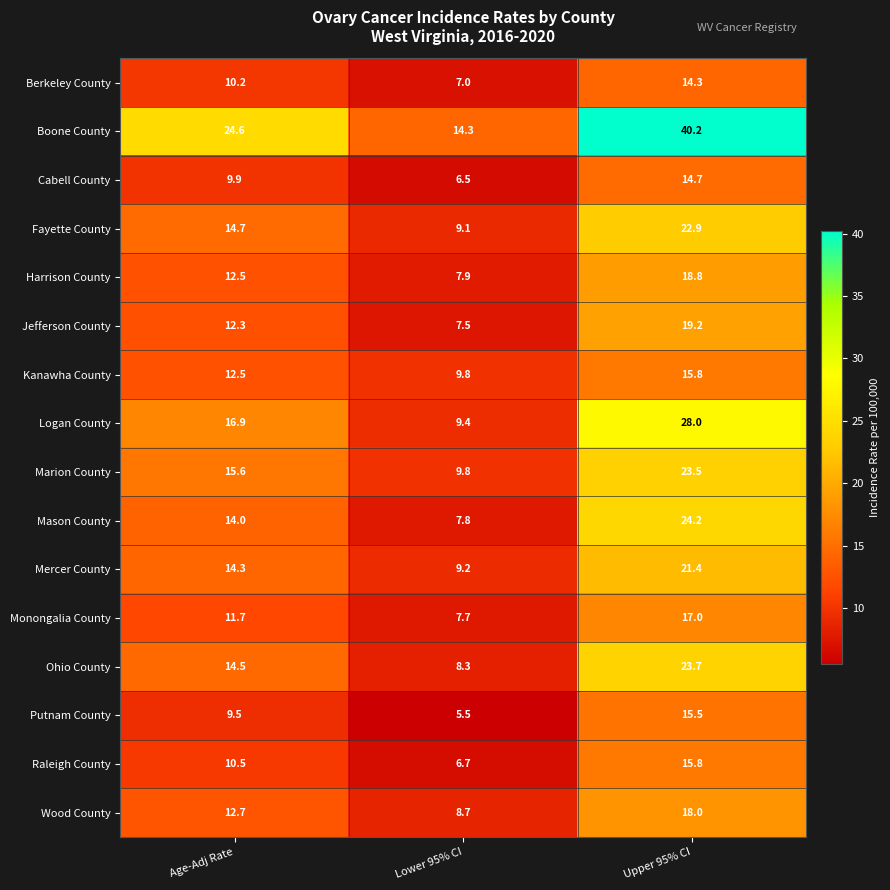

How many data points does each series have?

3